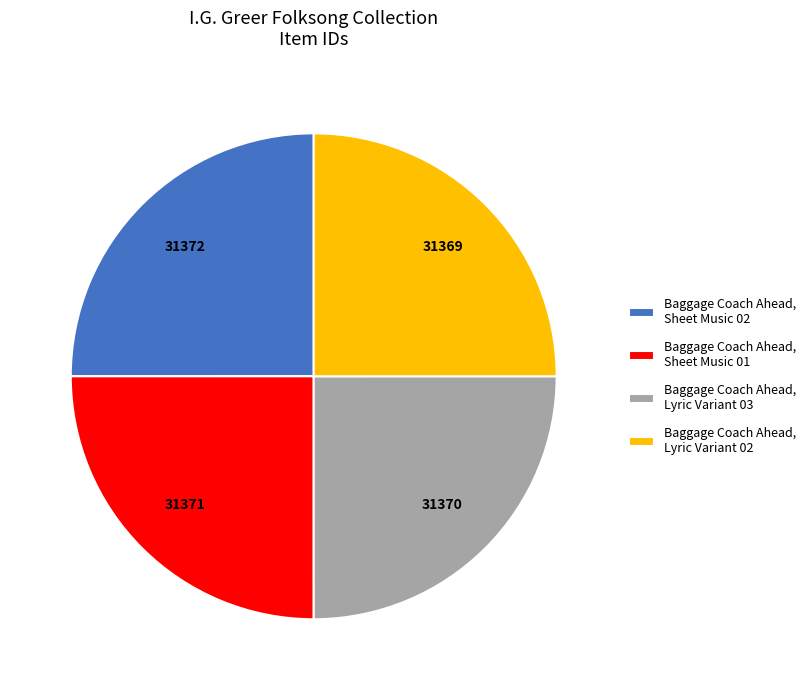

What is the ratio of the value at Baggage Coach Ahead, Lyric Variant 02 to the value at Baggage Coach Ahead, Sheet Music 01?

1.0